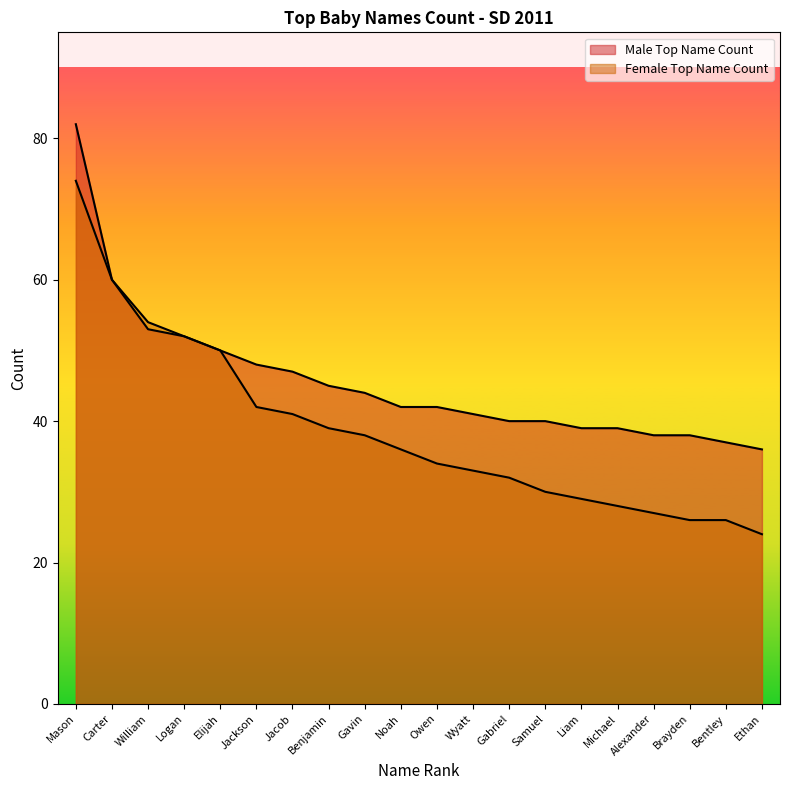

What is the value of the Female Top Name Count point at the 20th from the left?

24